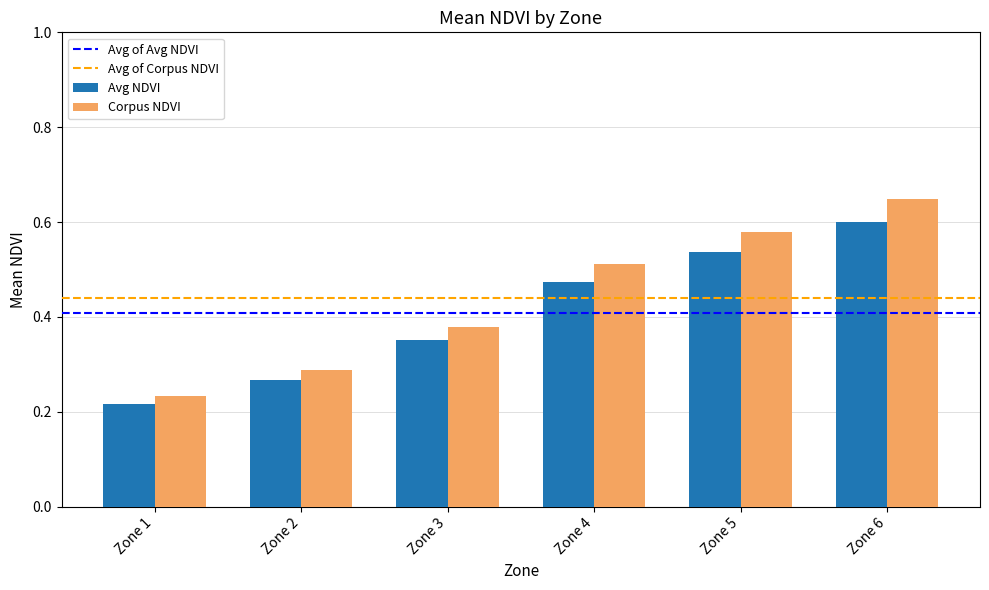

List the series in order of their peak value, highest first.

Corpus NDVI, Avg NDVI